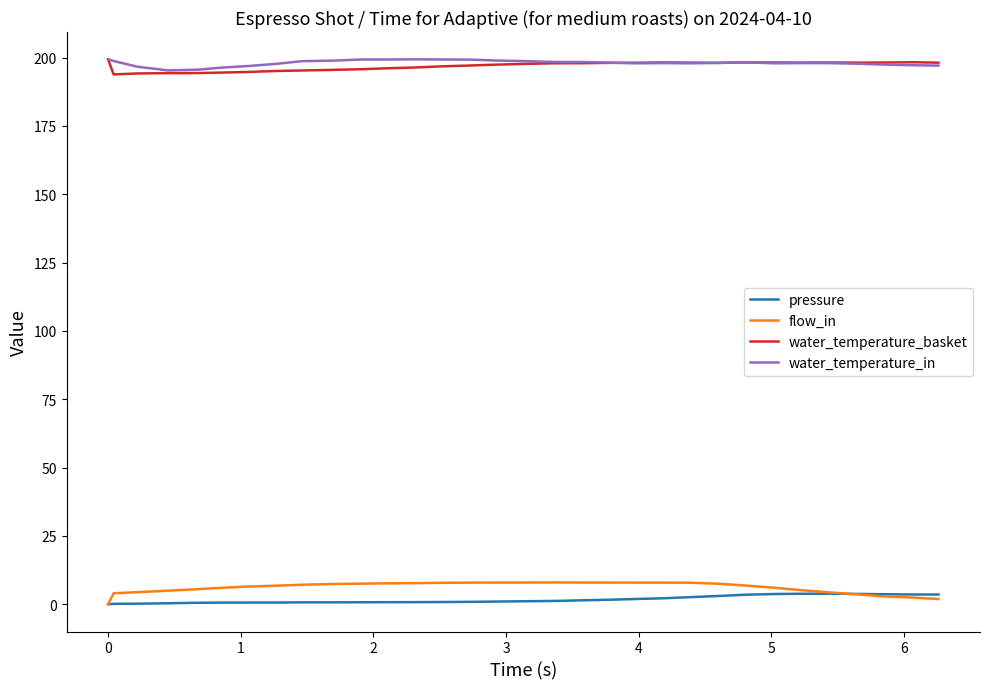

What is the average value of the flow_in series?

6.1